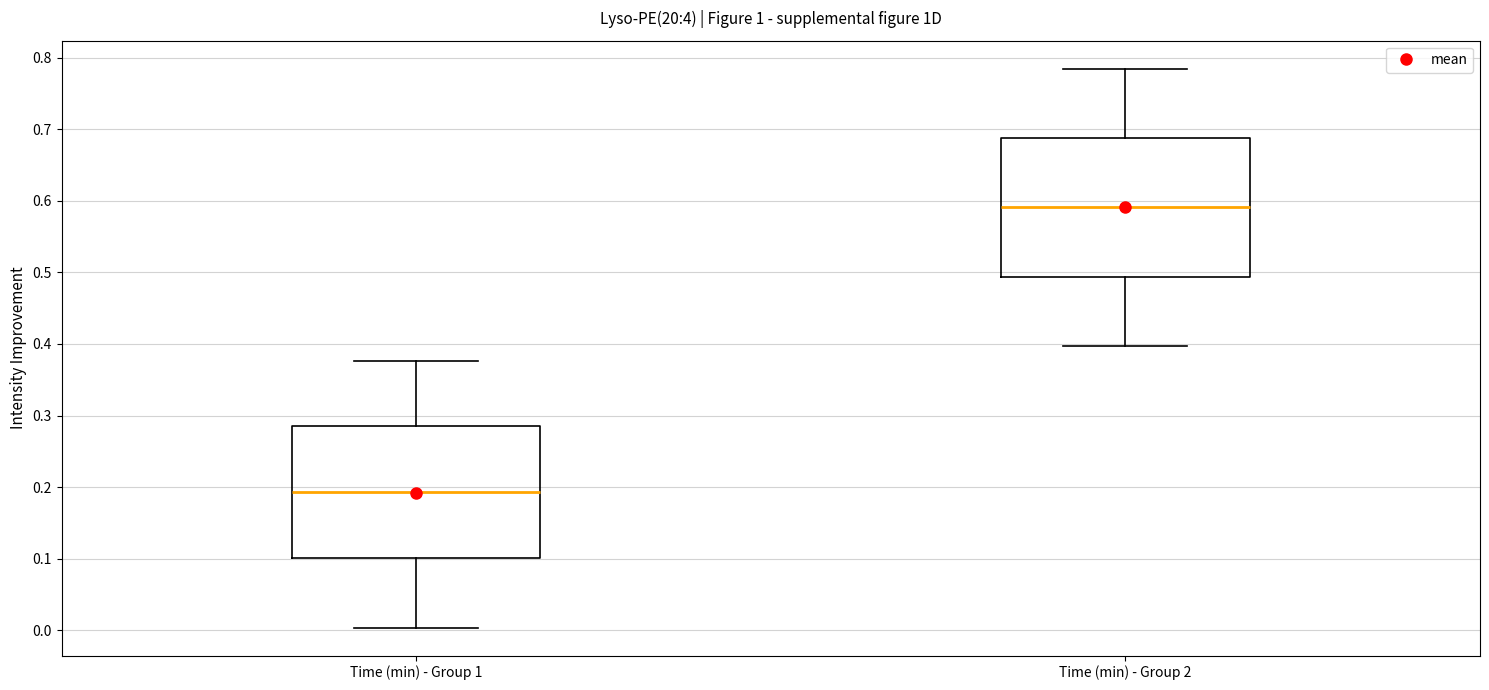

Where does the lower whisker of the box for Time (min) - Group 2 end on the y-axis? The values are not printed on the chart, so give them approximately, as read against the axis.

0.40